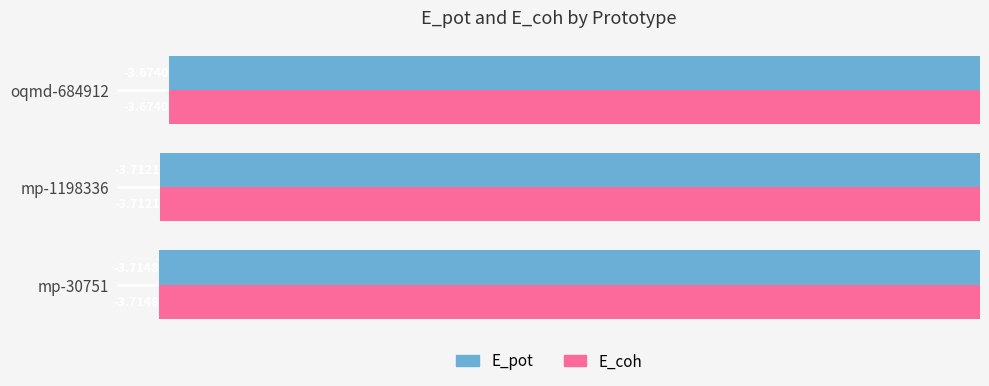

At which category is the sum across all series the highest?

oqmd-684912